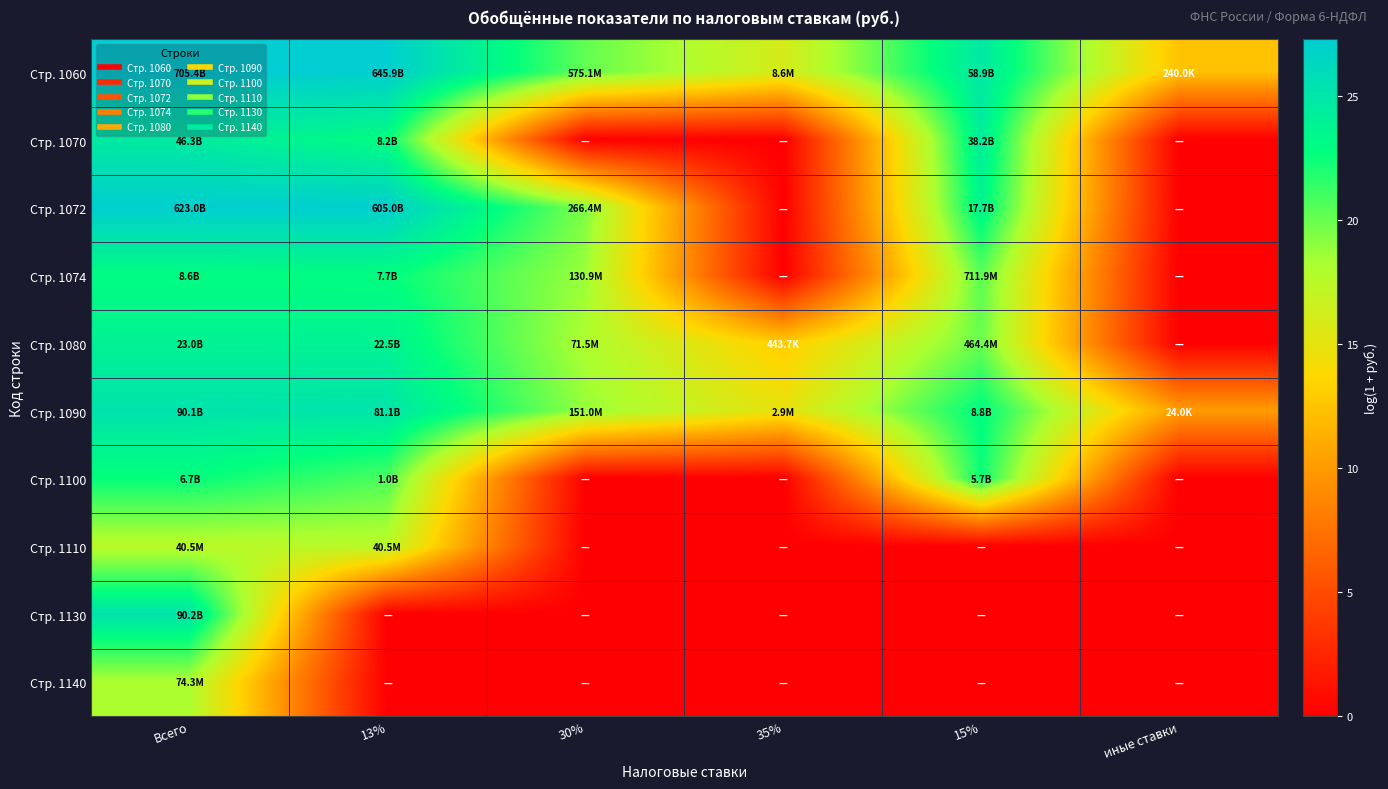

Reading left to right, transcribe all the data shown in this chart.

Стр. 1060: Всего=27.3	13%=27.2	30%=20.2	35%=16.0	15%=24.8	иные ставки=12.4
Стр. 1070: Всего=24.6	13%=22.8	30%=0.0	35%=0.0	15%=24.4	иные ставки=0.0
Стр. 1072: Всего=27.2	13%=27.1	30%=19.4	35%=0.0	15%=23.6	иные ставки=0.0
Стр. 1074: Всего=22.9	13%=22.8	30%=18.7	35%=0.0	15%=20.4	иные ставки=0.0
Стр. 1080: Всего=23.9	13%=23.8	30%=18.1	35%=13.0	15%=20.0	иные ставки=0.0
Стр. 1090: Всего=25.2	13%=25.1	30%=18.8	35%=14.9	15%=22.9	иные ставки=10.1
Стр. 1100: Всего=22.6	13%=20.8	30%=0.0	35%=0.0	15%=22.5	иные ставки=0.0
Стр. 1110: Всего=17.5	13%=17.5	30%=0.0	35%=0.0	15%=0.0	иные ставки=0.0
Стр. 1130: Всего=25.2	13%=0.0	30%=0.0	35%=0.0	15%=0.0	иные ставки=0.0
Стр. 1140: Всего=18.1	13%=0.0	30%=0.0	35%=0.0	15%=0.0	иные ставки=0.0